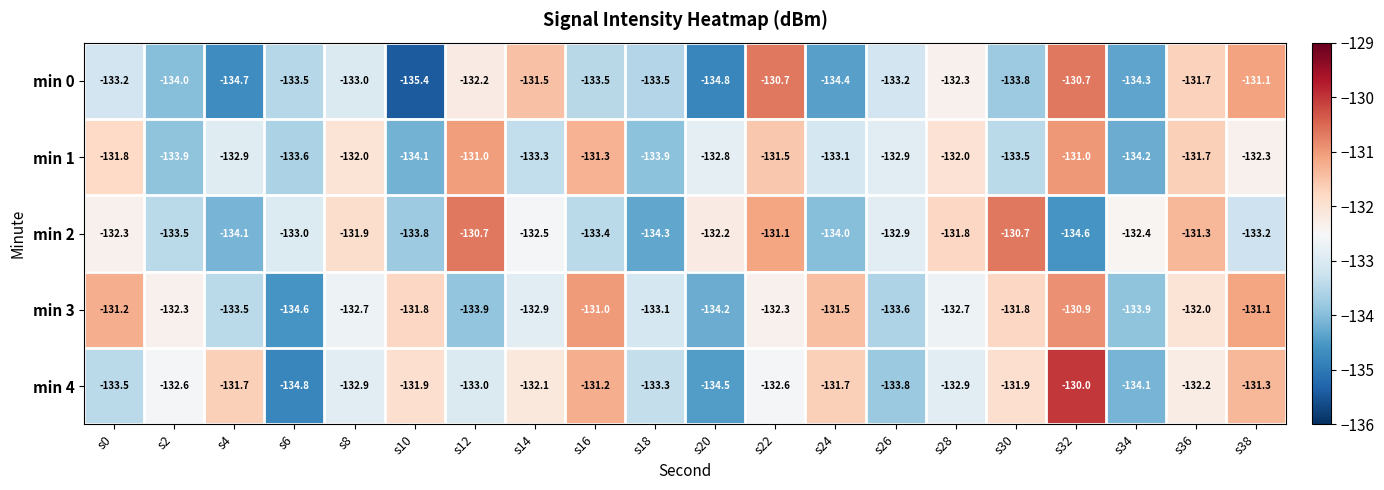

At which category does the chart reach its minimum across all series?

s10